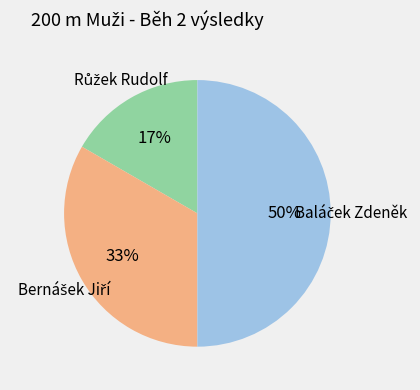

To the nearest percent, what is the difference between the largest and smallest slice percentages?

33%